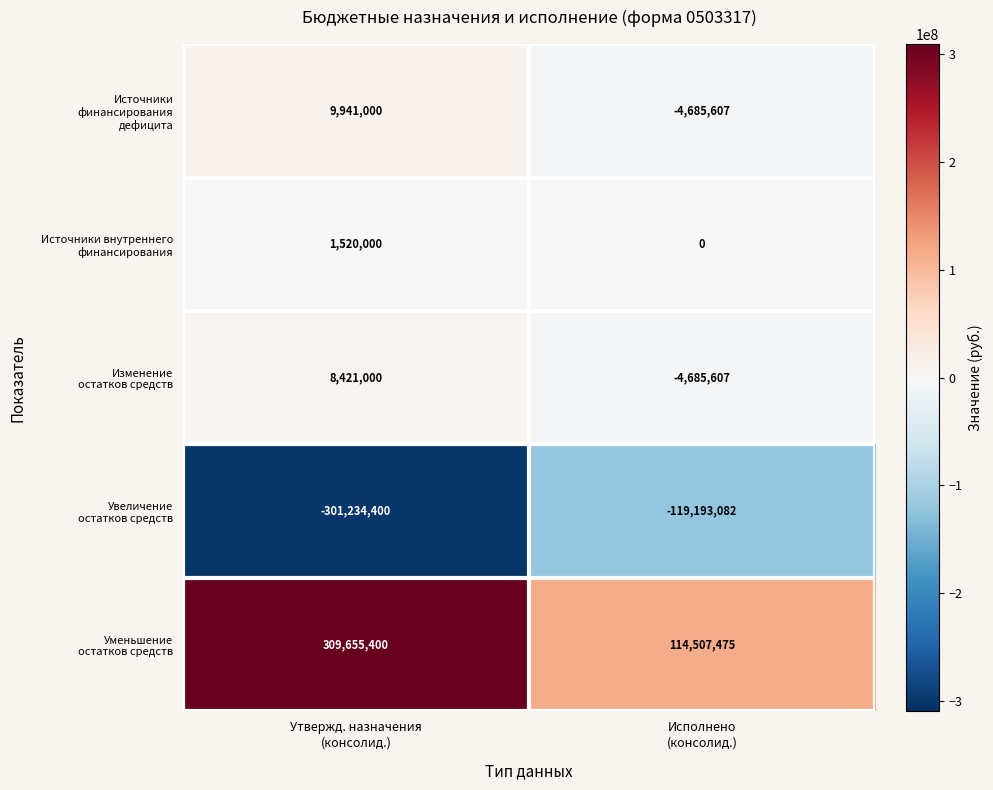

What is the smallest value displayed?

-301234400